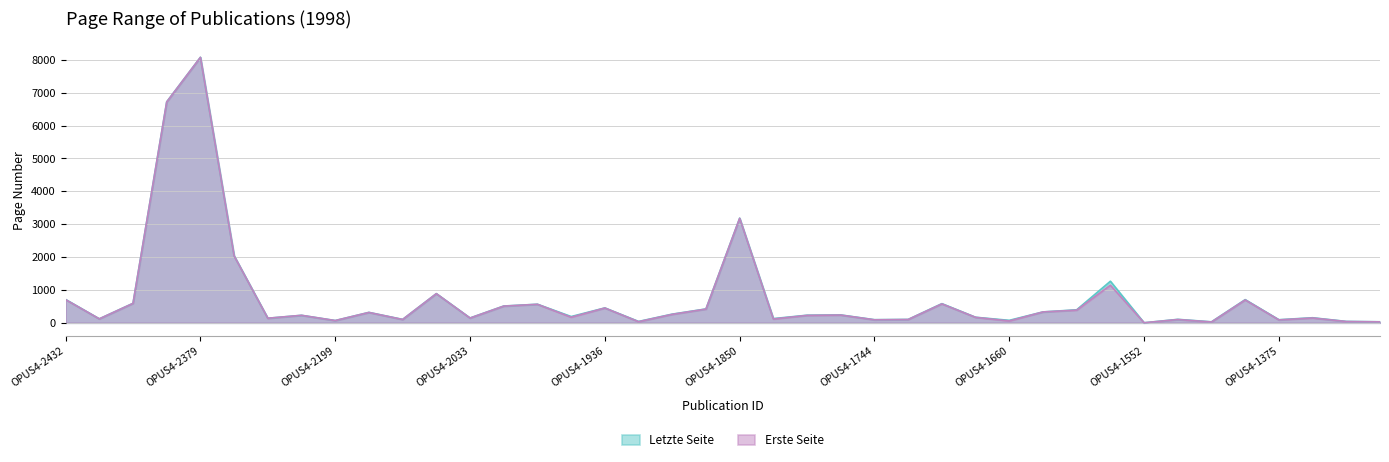

Between OPUS4-1853 and OPUS4-1375, which is larger?

OPUS4-1853